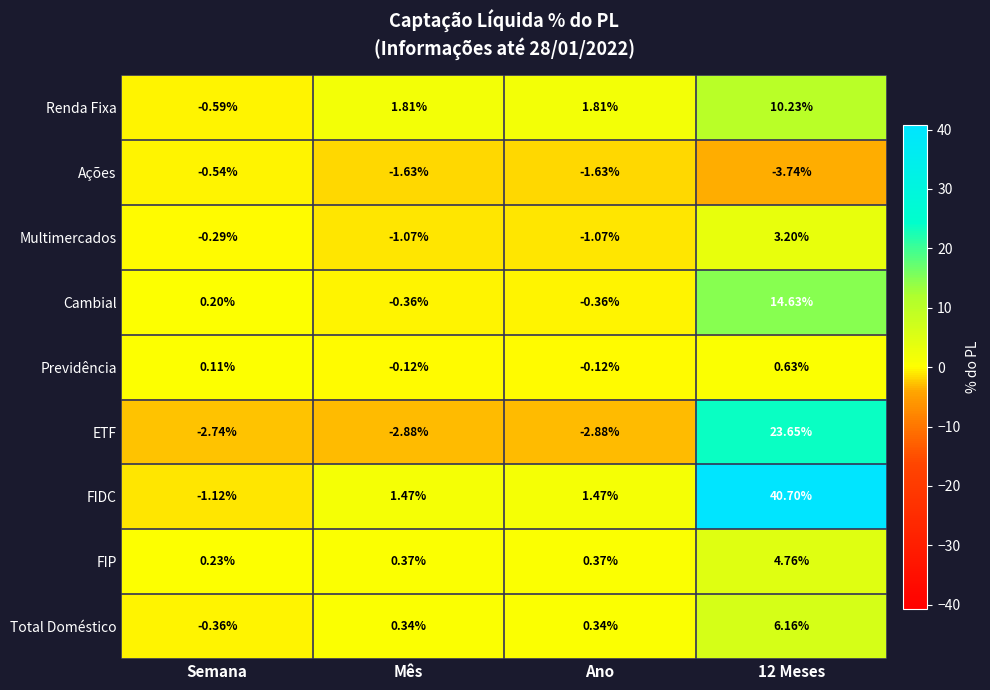

How many series are shown in this chart?

9